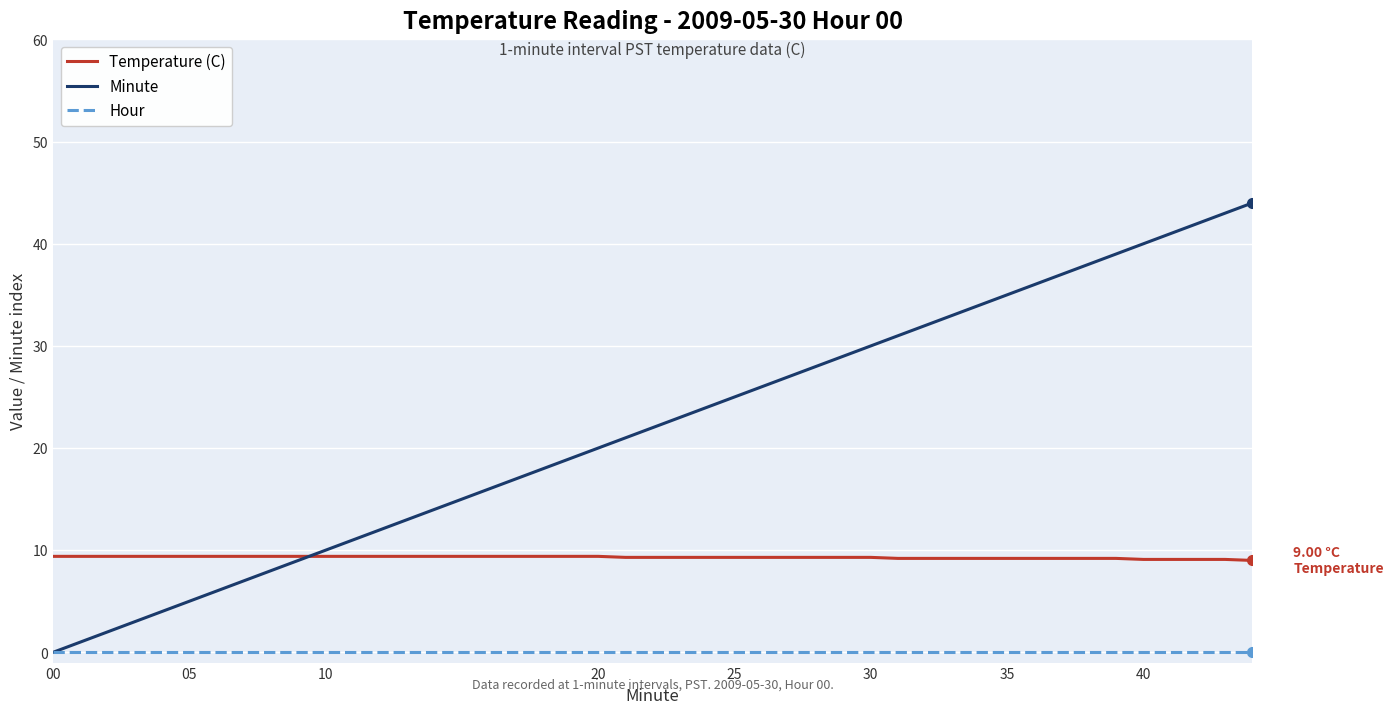

Rank the series by their maximum value, from lowest to highest.

Hour, Temperature (C), Minute